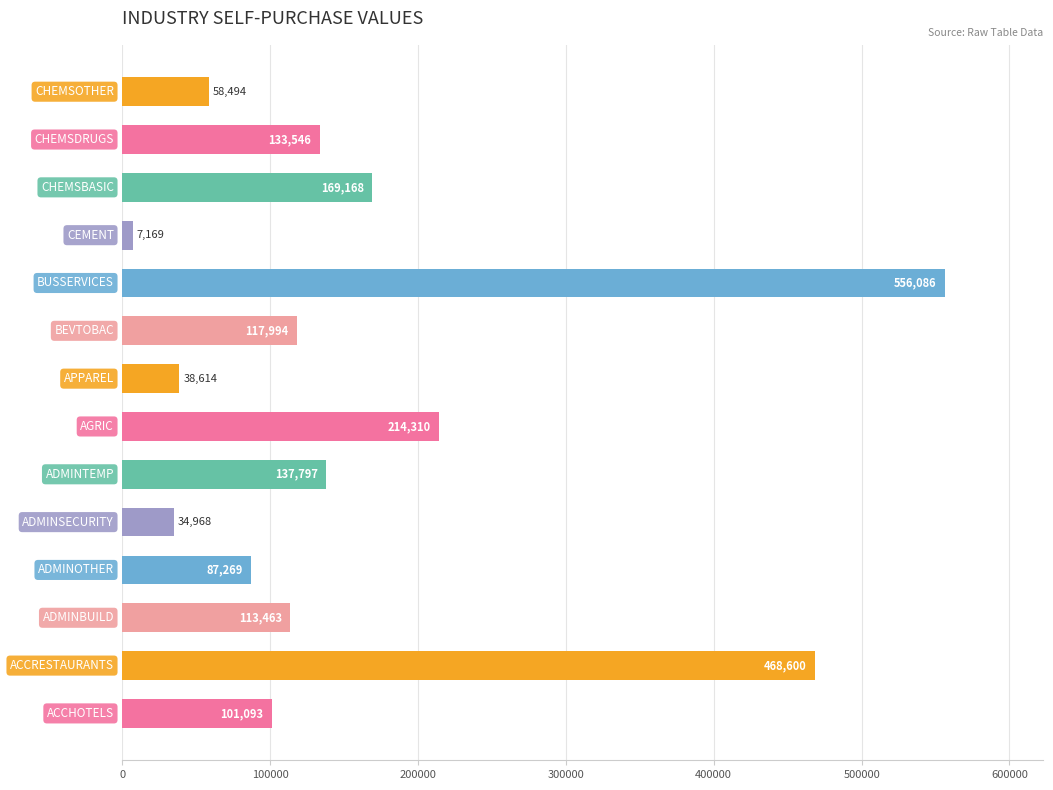

What is the greatest value displayed?

556086.0